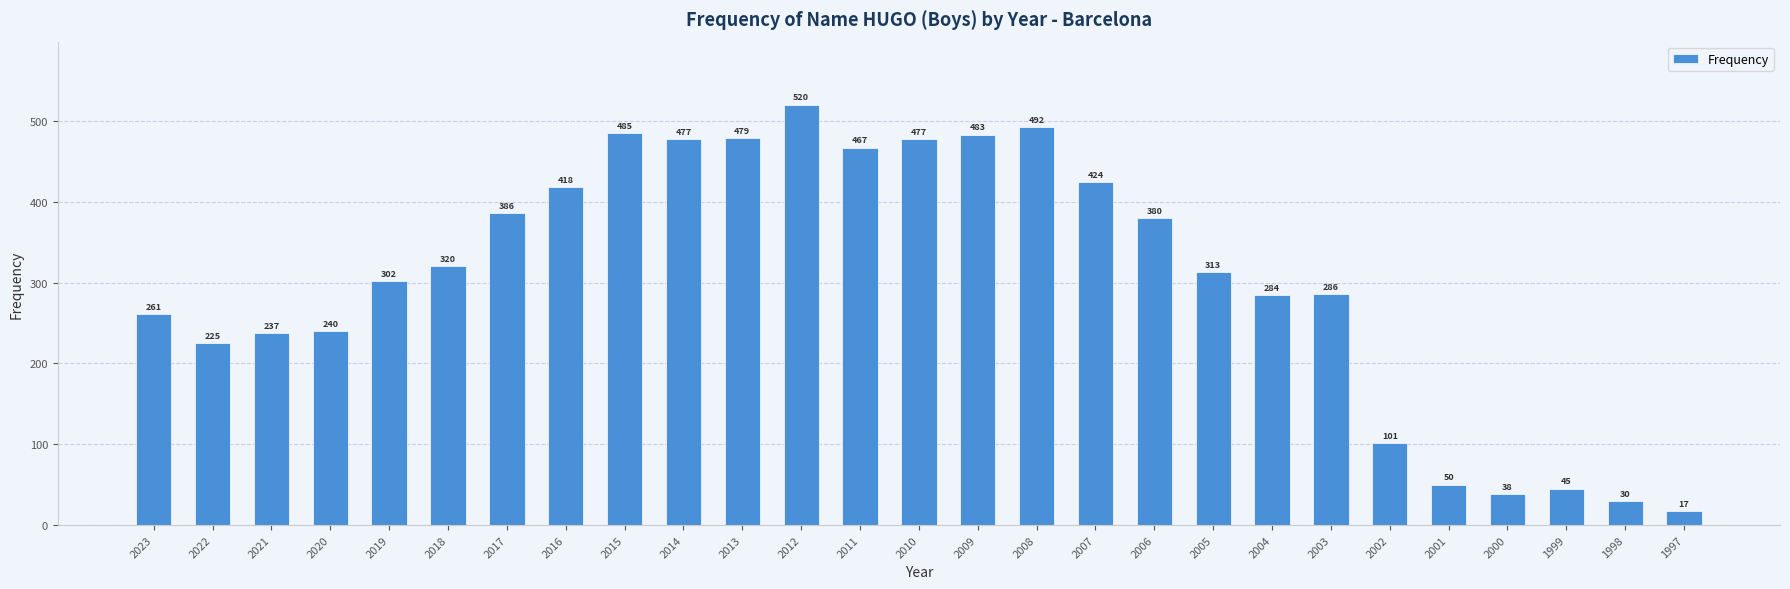

Read the value at 2012, to the nearest 100.

500